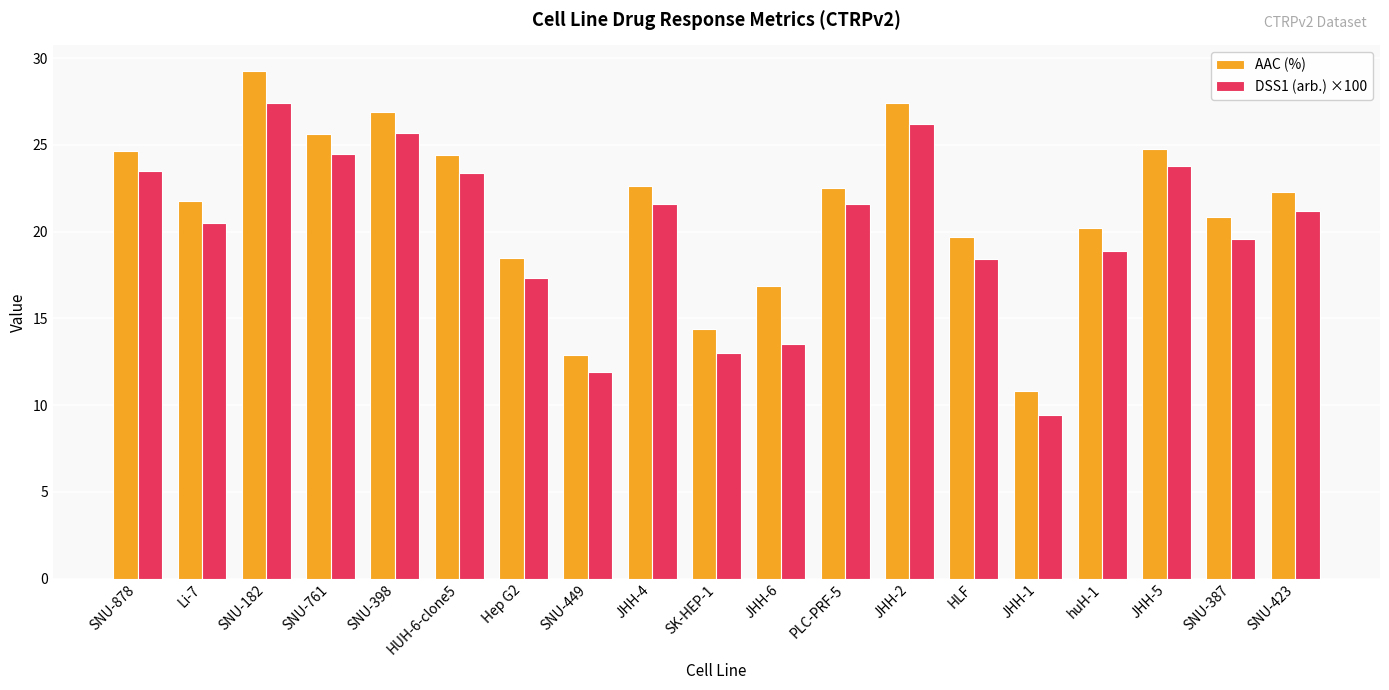

What is the label of the 2nd bar from the right?

SNU-387